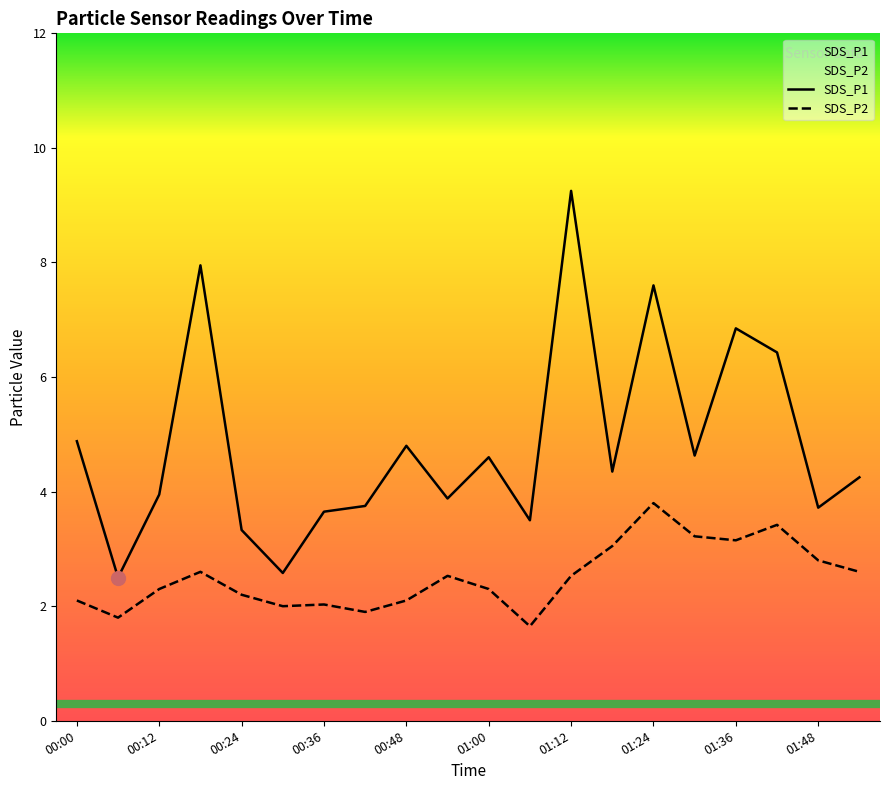

True or false: SDS_P1 and SDS_P2 intersect in this chart.

False